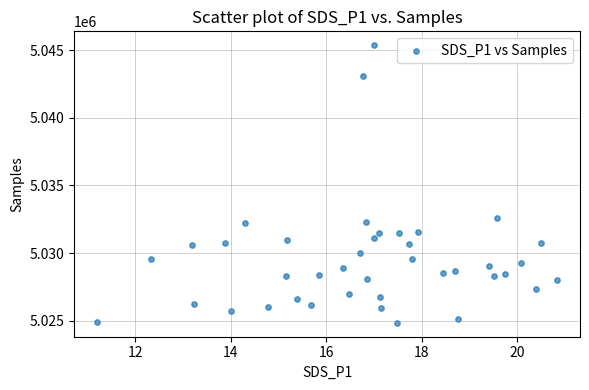

What Y value in the scatter plot is closest to 5035107?

5032592